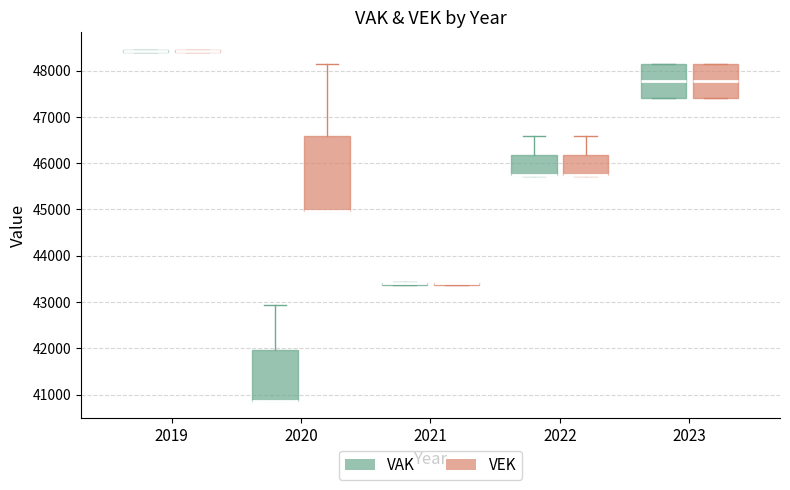

Reading left to right, read every box against the y-axis: the position of its median line, the range the box covers, and the ends of its whiskers. The values are not printed on the chart, so give them approximately, as read against the axis.

2019 (VAK): box collapsed to a line at 48400, whiskers 48400 to 48500
2019 (VEK): box collapsed to a line at 48400, whiskers 48400 to 48500
2020 (VAK): median 40900 (drawn on the box's lower edge), box 40900 to 42000, whiskers 40900 to 42900
2020 (VEK): median 45000 (drawn on the box's lower edge), box 45000 to 46600, whiskers 45000 to 48100
2021 (VAK): box collapsed to a line at 43400, whiskers 43400 to 43400
2021 (VEK): box collapsed to a line at 43400, whiskers 43400 to 43400
2022 (VAK): median 45800 (drawn on the box's lower edge), box 45800 to 46200, whiskers 45700 to 46600
2022 (VEK): median 45800 (drawn on the box's lower edge), box 45800 to 46200, whiskers 45700 to 46600
2023 (VAK): median 47800, box 47400 to 48100, whiskers 47400 to 48100
2023 (VEK): median 47800, box 47400 to 48100, whiskers 47400 to 48100